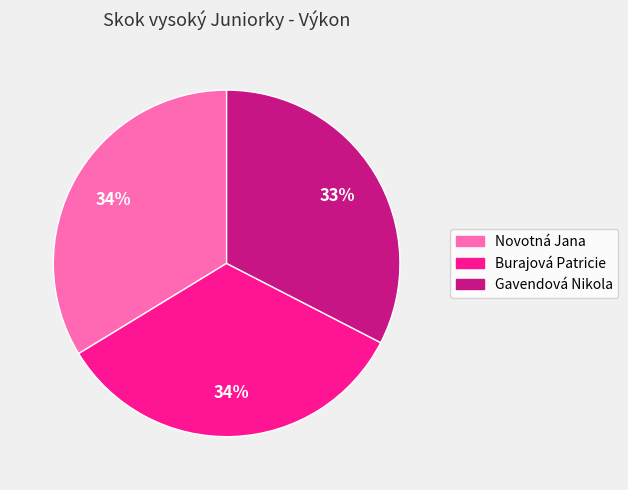

Is there any slice that represents more than half of the pie?

No